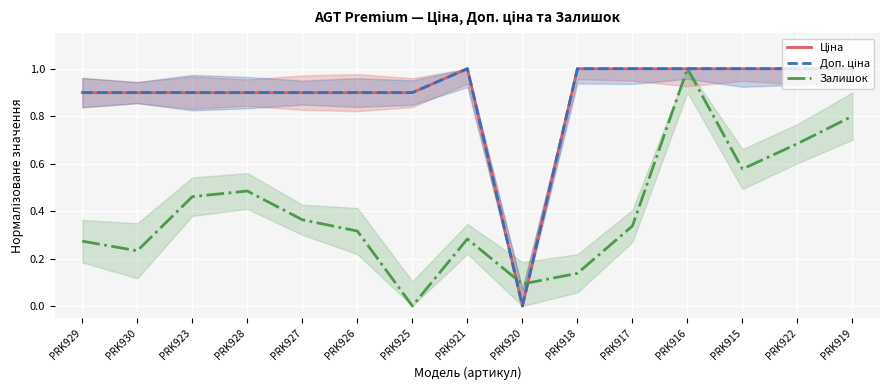

Reading left to right, list all the values displayed in this chart.

Ціна: 0.9	0.9	0.9	0.9	0.9	0.9	0.9	1.0	0.0	1.0	1.0	1.0	1.0	1.0	1.0
Доп. ціна: 0.9	0.9	0.9	0.9	0.9	0.9	0.9	1.0	0.0	1.0	1.0	1.0	1.0	1.0	1.0
Залишок: 0.3	0.2	0.5	0.5	0.4	0.3	0.0	0.3	0.1	0.1	0.3	1.0	0.6	0.7	0.8